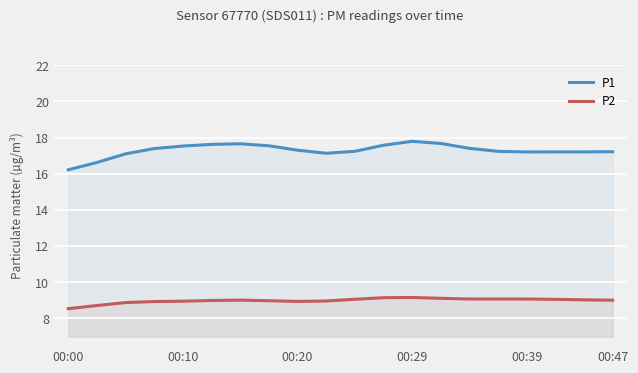

At 13, list the series in order from largest to smallest.

P1, P2